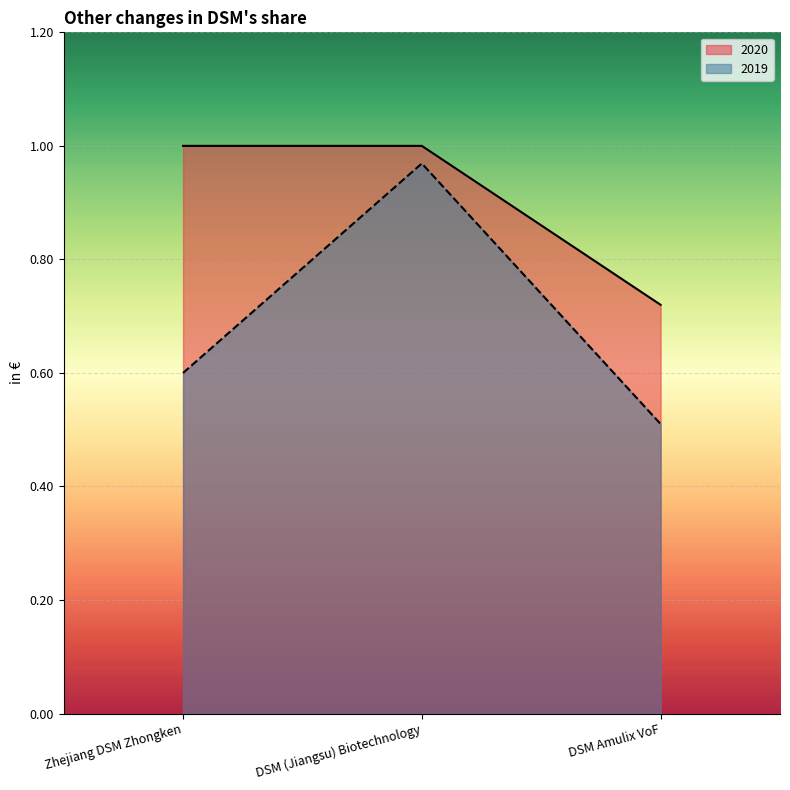

At DSM Amulix VoF, list the series in order from smallest to largest.

2019, 2020